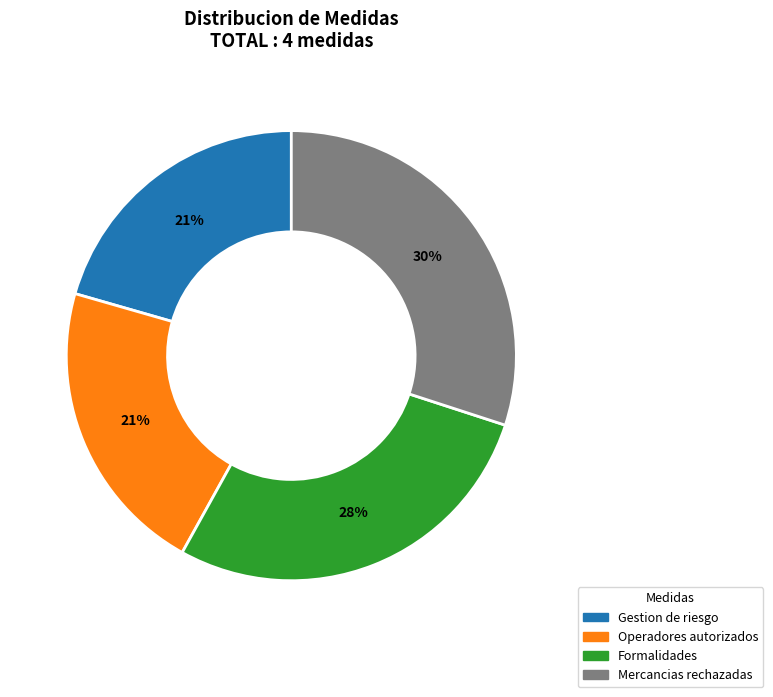

To the nearest percent, what is the difference between the largest and smallest slice percentages?

9%